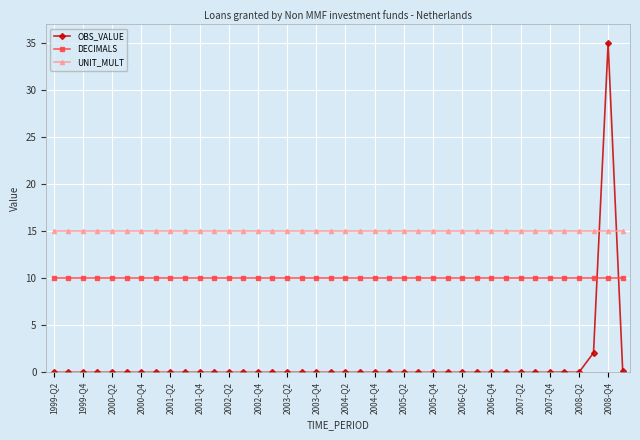

What is the greatest value displayed?

35.0